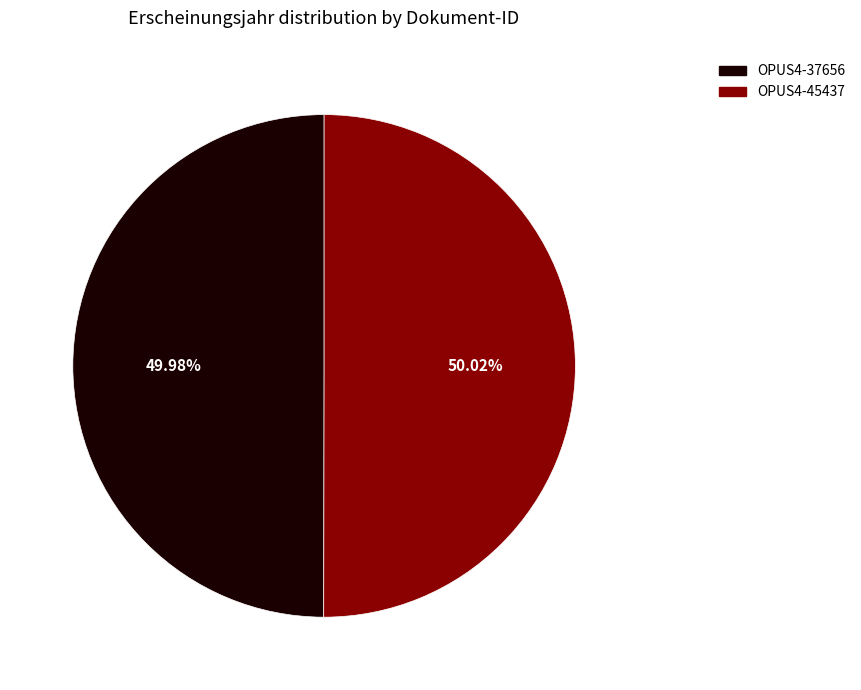

What is the ratio of the value at OPUS4-37656 to the value at OPUS4-45437?

1.0